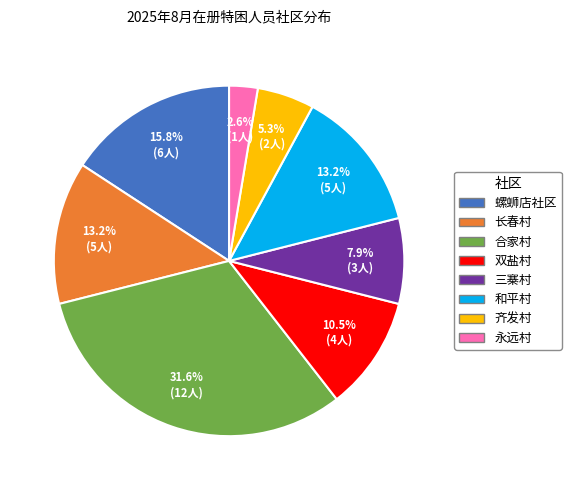

Is there any slice that represents more than half of the pie?

No